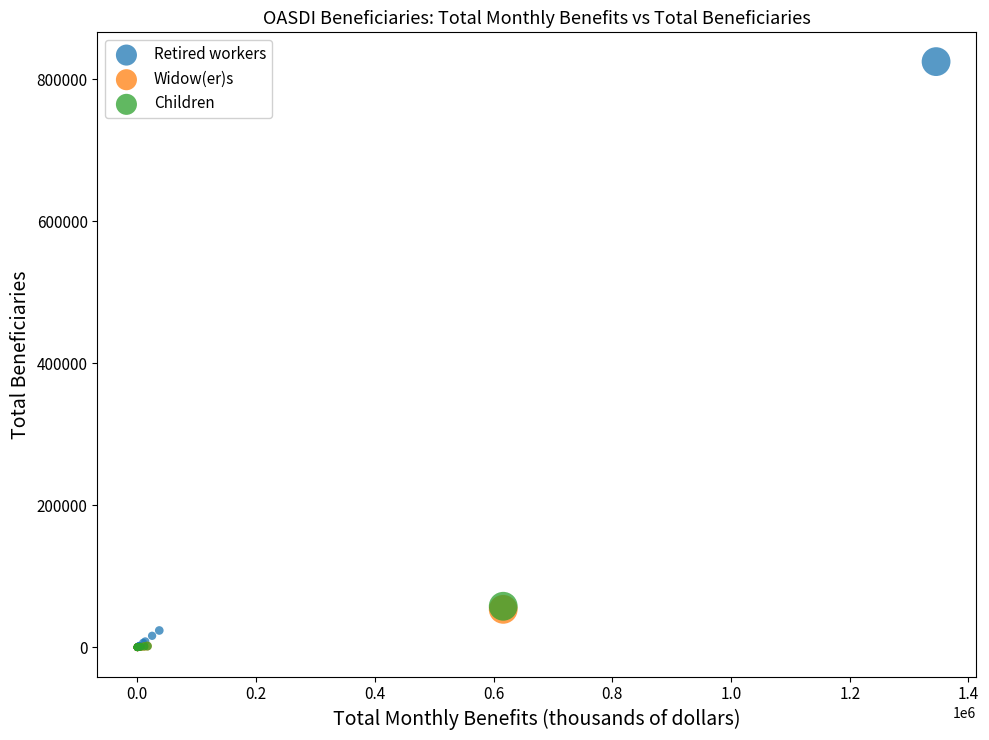

Which series has the largest Y range (max minus min)?

Retired workers